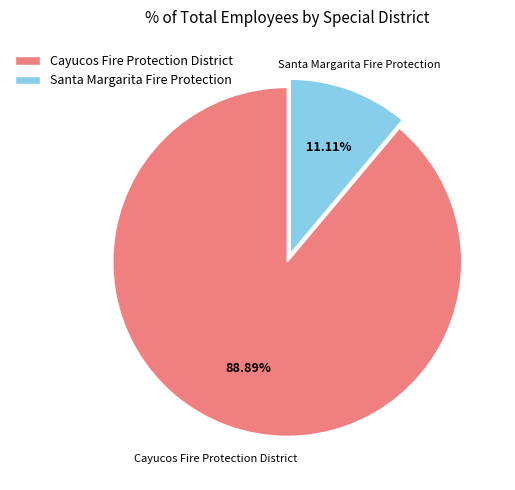

Which category has the biggest portion of the pie?

Cayucos Fire Protection District